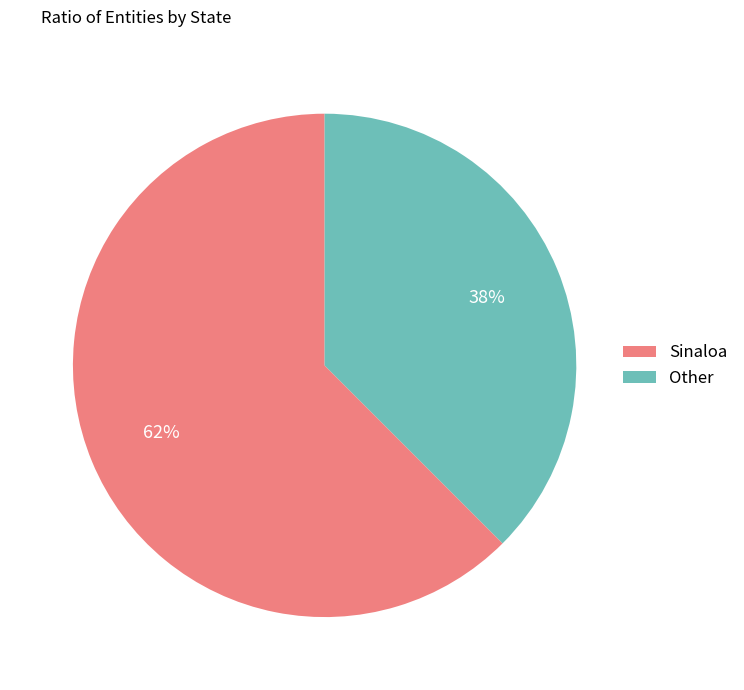

How many slices are in this pie chart?

2